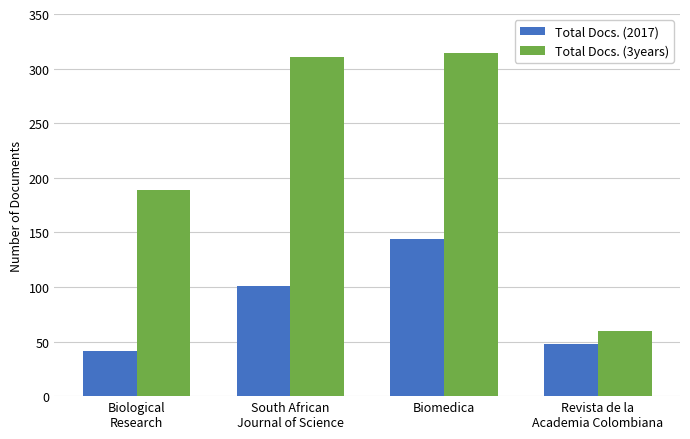

List the series in order of their overall mean, lowest first.

Total Docs. (2017), Total Docs. (3years)